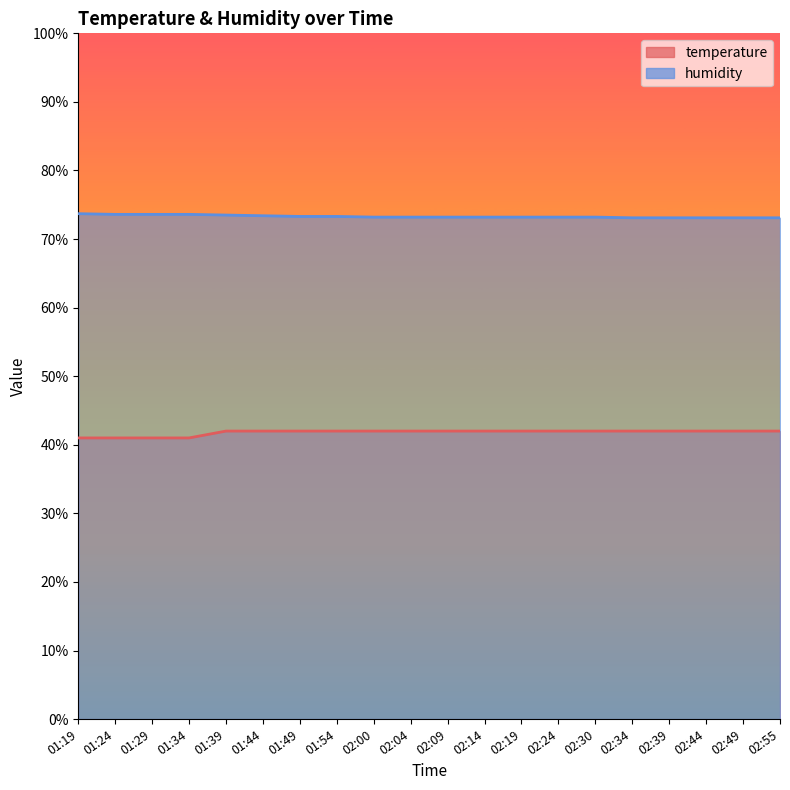

How many data points in temperature are above 42?

16